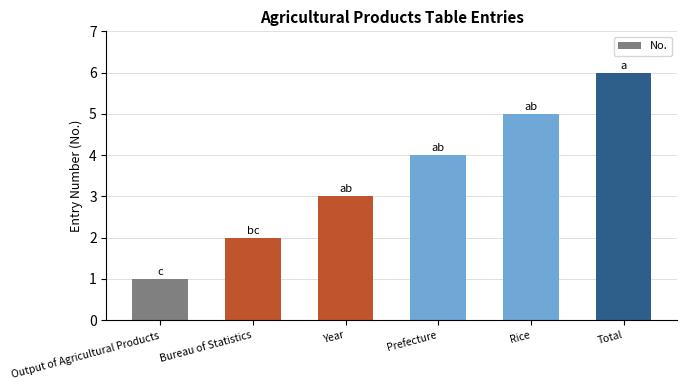

Which label corresponds to the smallest value in the chart?

Output of Agricultural Products